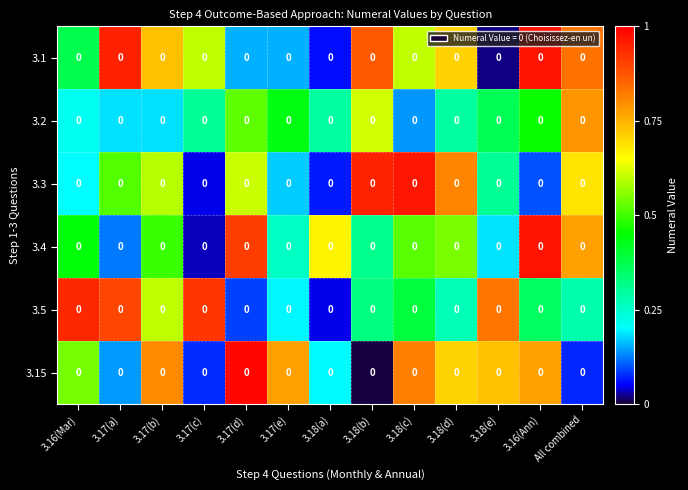

What is the highest value of the 3.15 series?

1.0